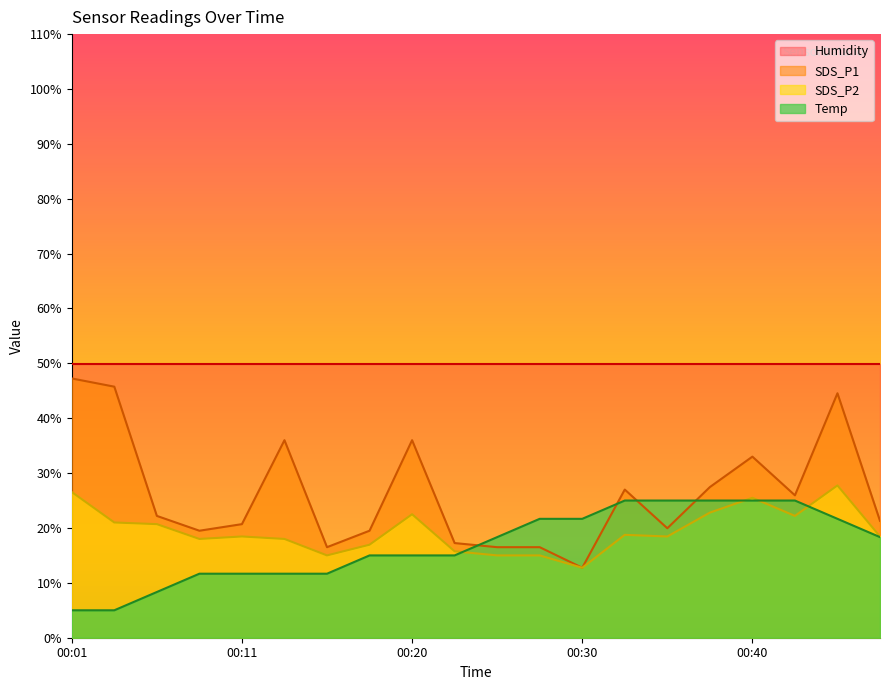

At which label does SDS_P2 first exceed 18?

00:01